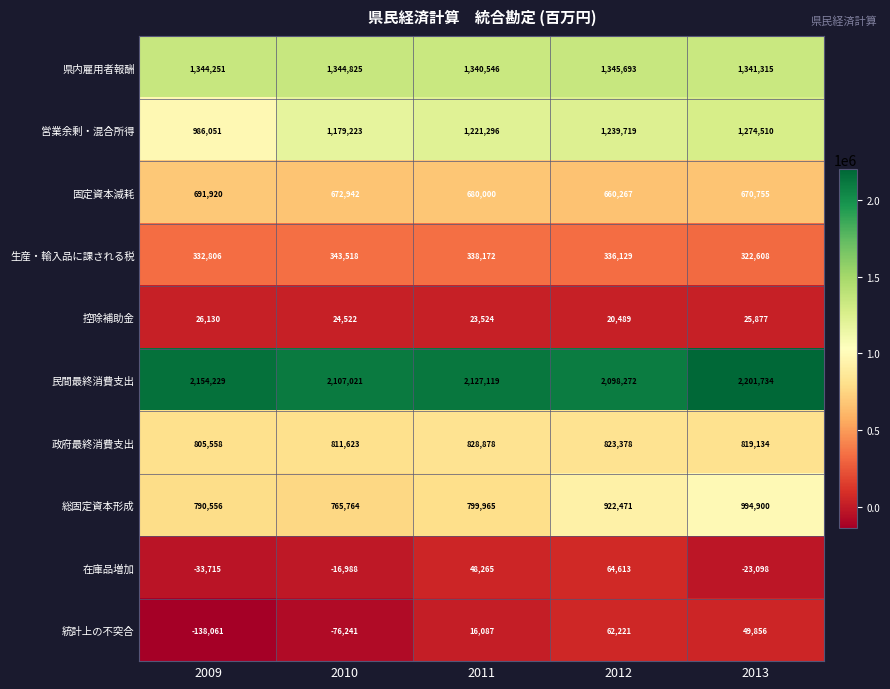

The 営業余剰・混合所得 series shows 2087505 at 2012. True or false?

False